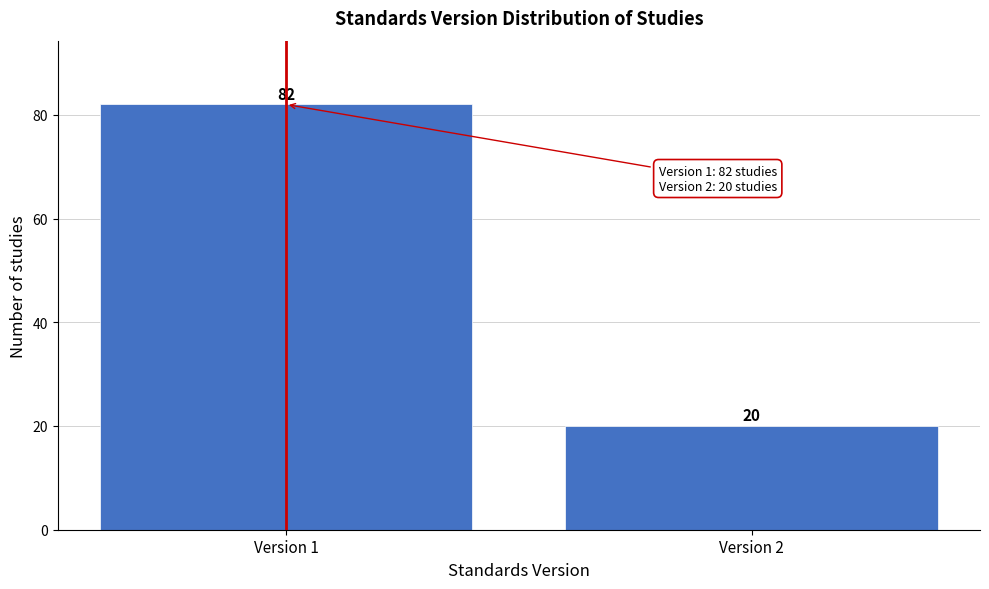

Reading left to right, what are all the values shown in this chart?

Version 1=82	Version 2=20